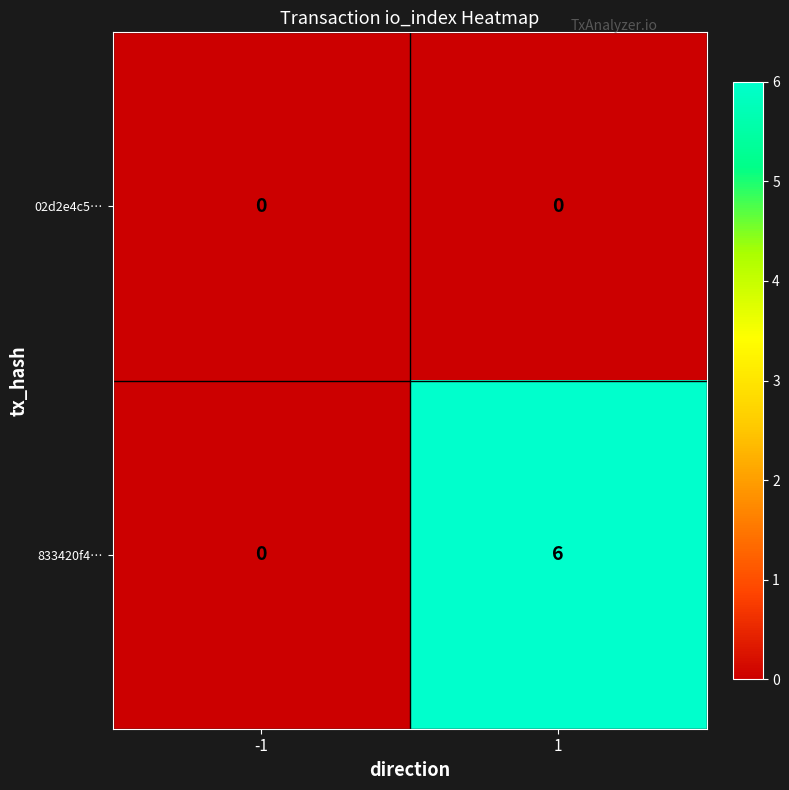

How many values in 833420f4… are above zero?

1